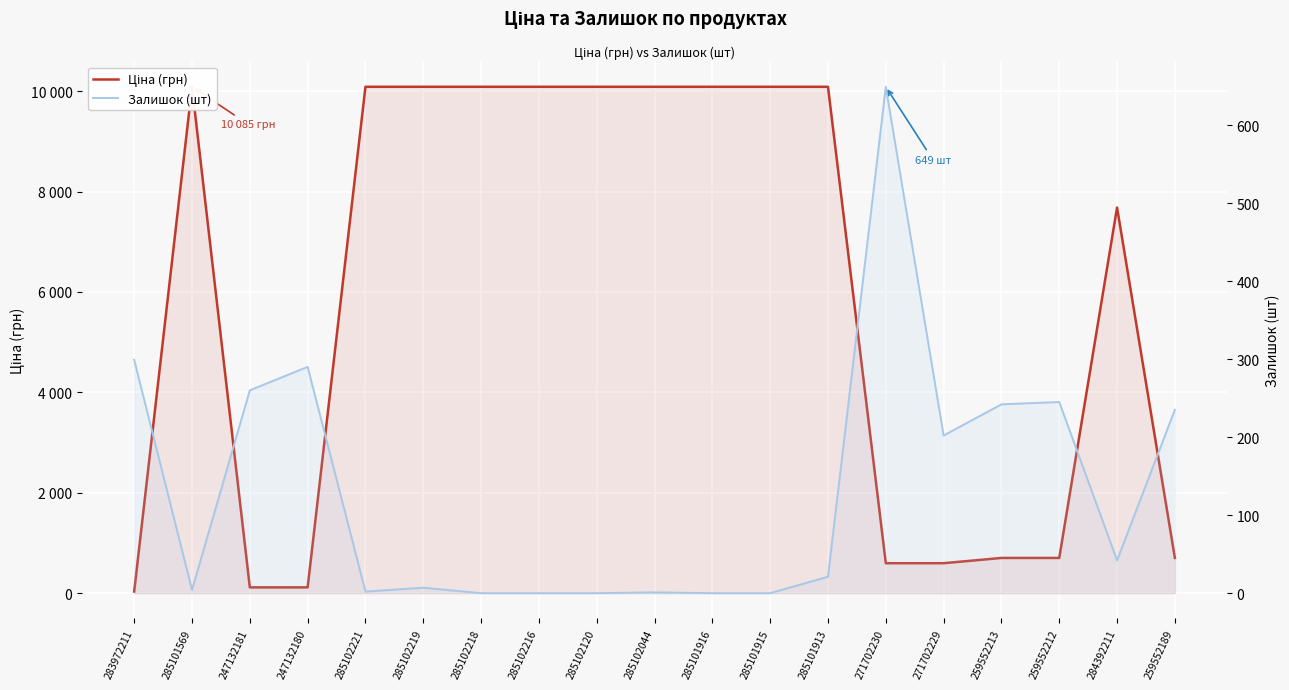

Reading left to right, extract all data points from this chart.

Ціна (грн): 32.0	10085.8	115.4	115.4	10085.8	10085.8	10085.8	10085.8	10085.8	10085.8	10085.8	10085.8	10085.8	596.5	596.5	701.4	701.4	7680.9	701.4
Залишок (шт): 299.0	4.0	260.0	290.0	2.0	7.0	0.0	0.0	0.0	1.0	0.0	0.0	21.0	649.0	202.0	242.0	245.0	42.0	235.0